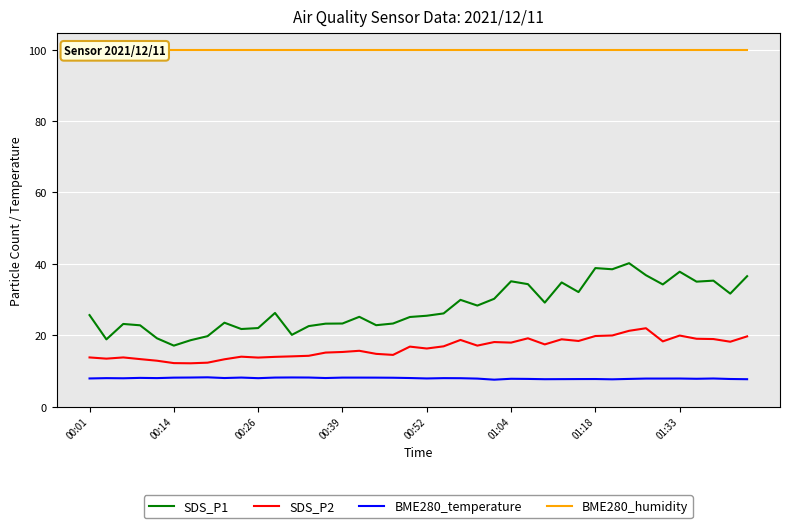

What is the average value of the BME280_humidity series?

100.0